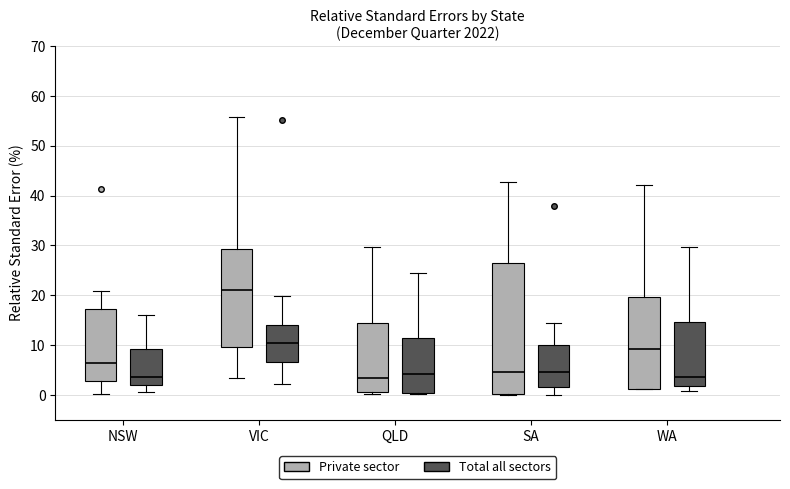

Comparing the boxes themselves (not the whiskers), which one is the tallest?

SA (Private sector)